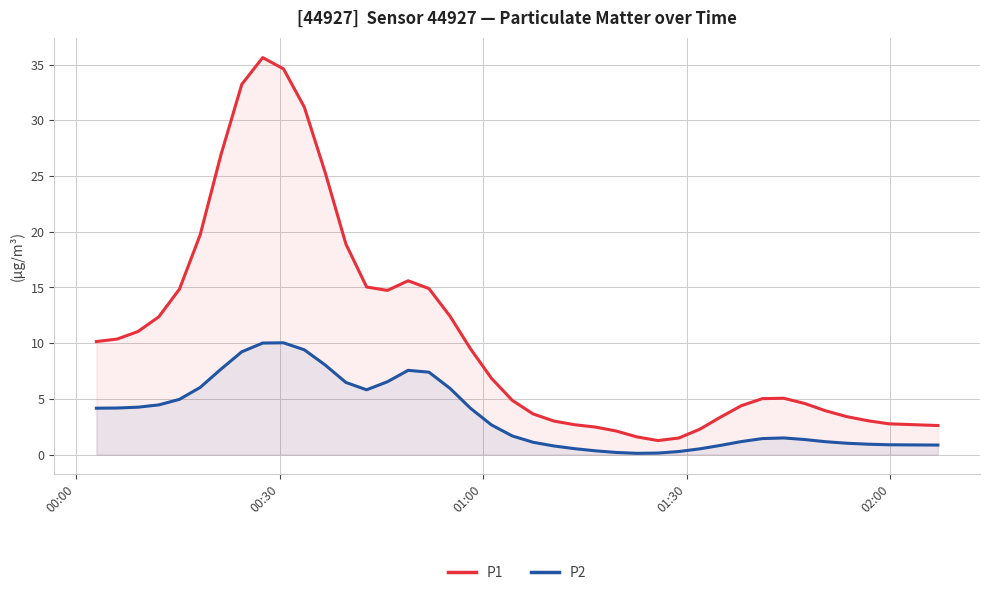

True or false: P2 and P1 cross at least once.

False